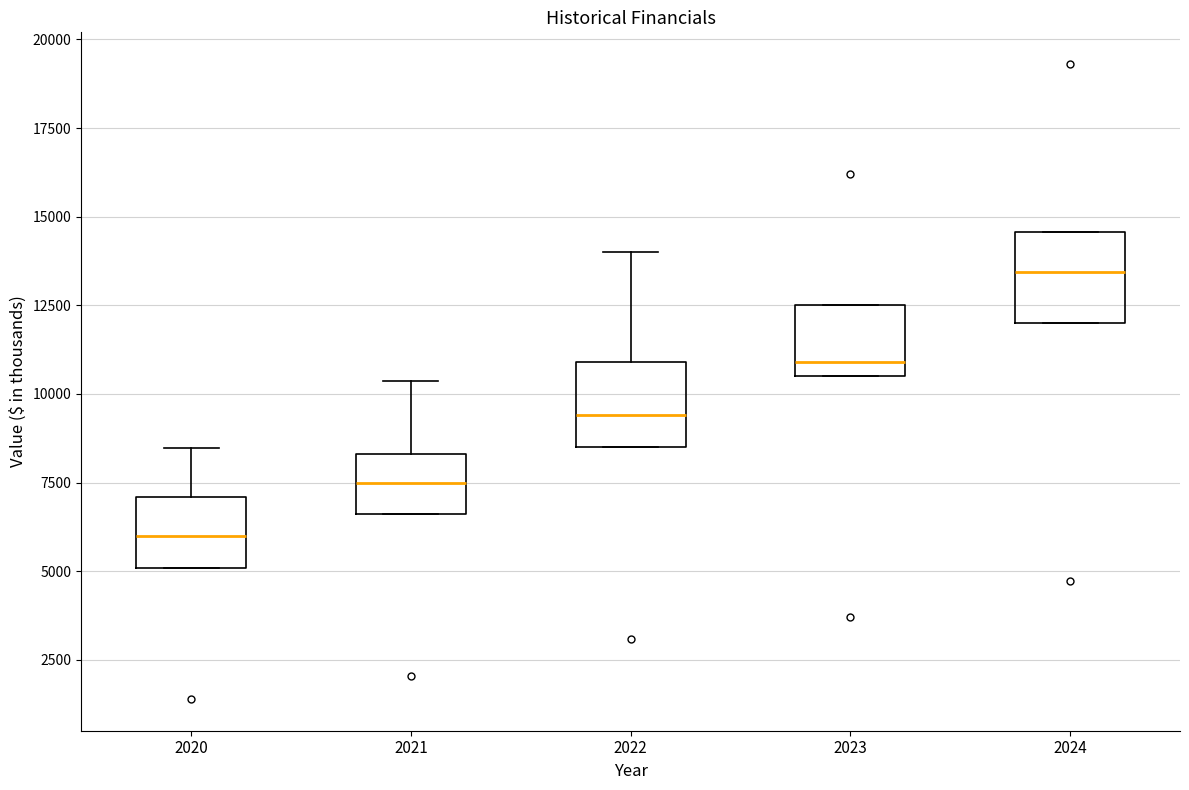

Which box's median line is the lowest?

2020